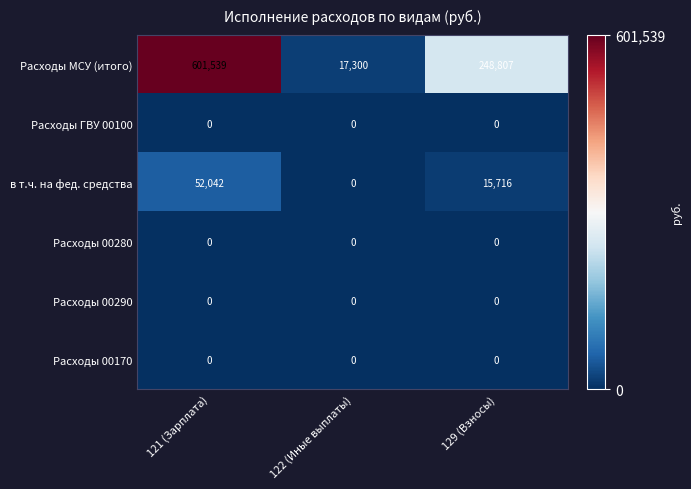

What is the total value across all series at 122 (Иные выплаты)?

17300